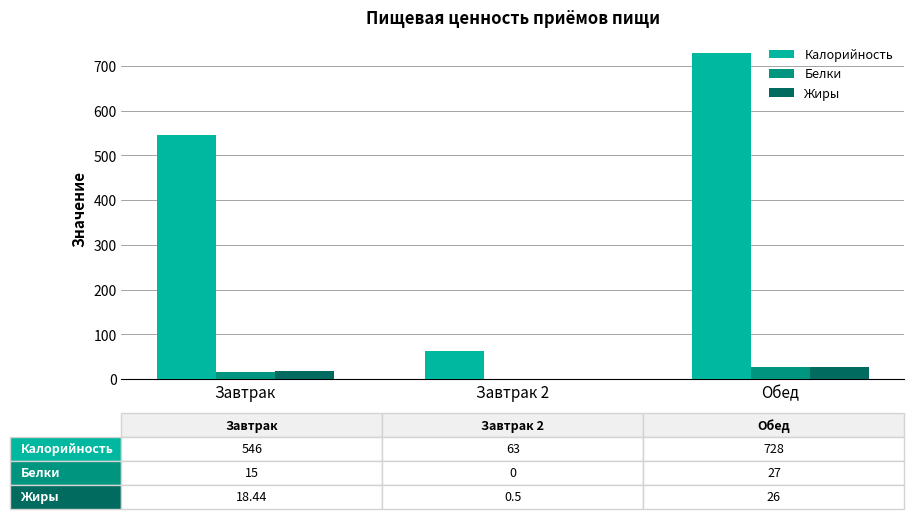

Is it true that Белки equals 0.0 at Завтрак 2?

True